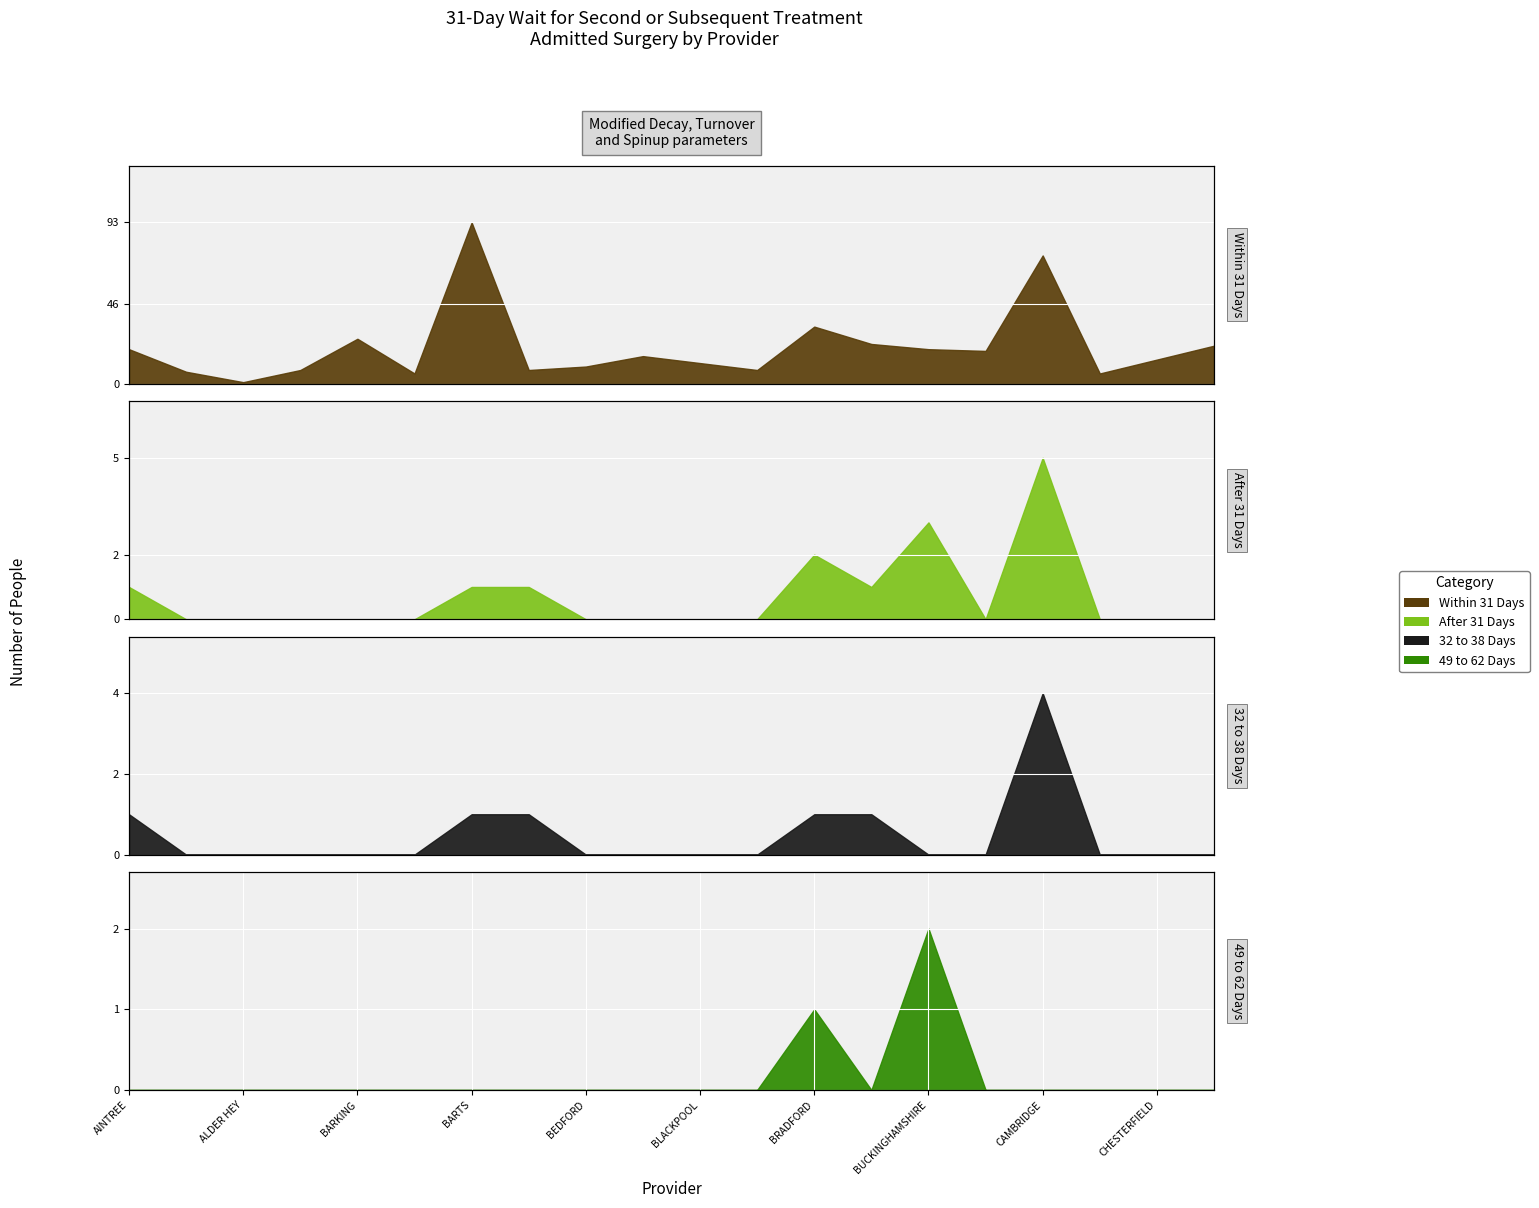

True or false: 32 TO 38 DAYS has more than 1 points higher than both neighbors.

False